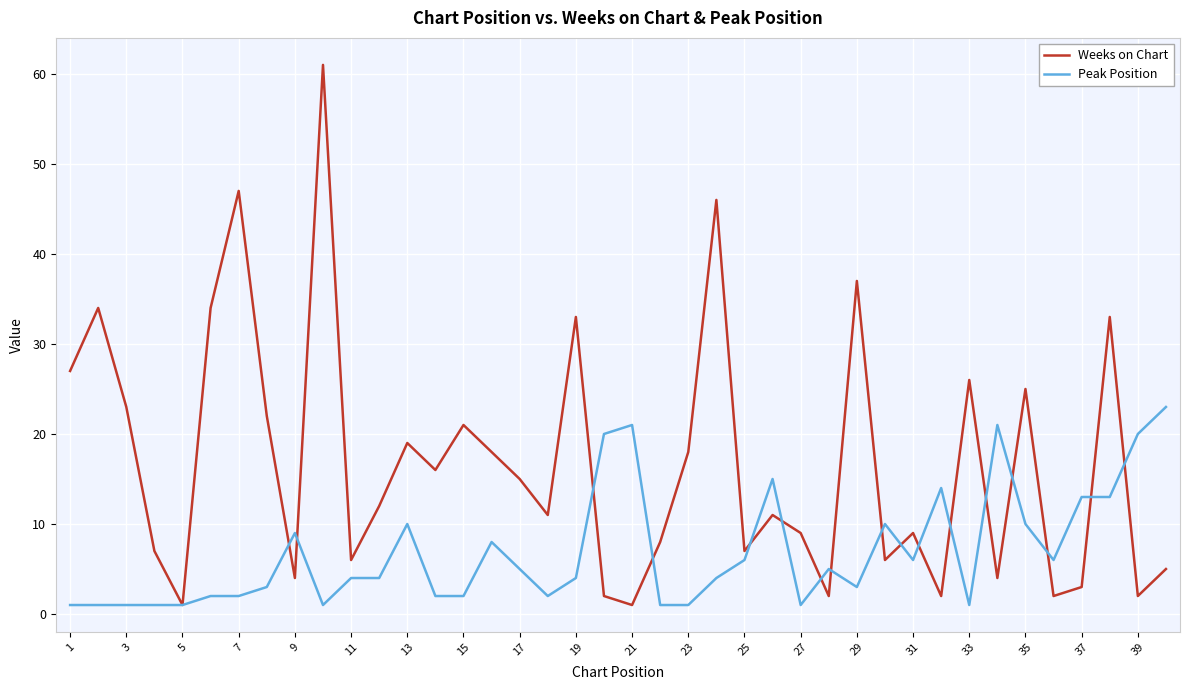

Rank the series by their average value, from lowest to highest.

Peak Position, Weeks on Chart